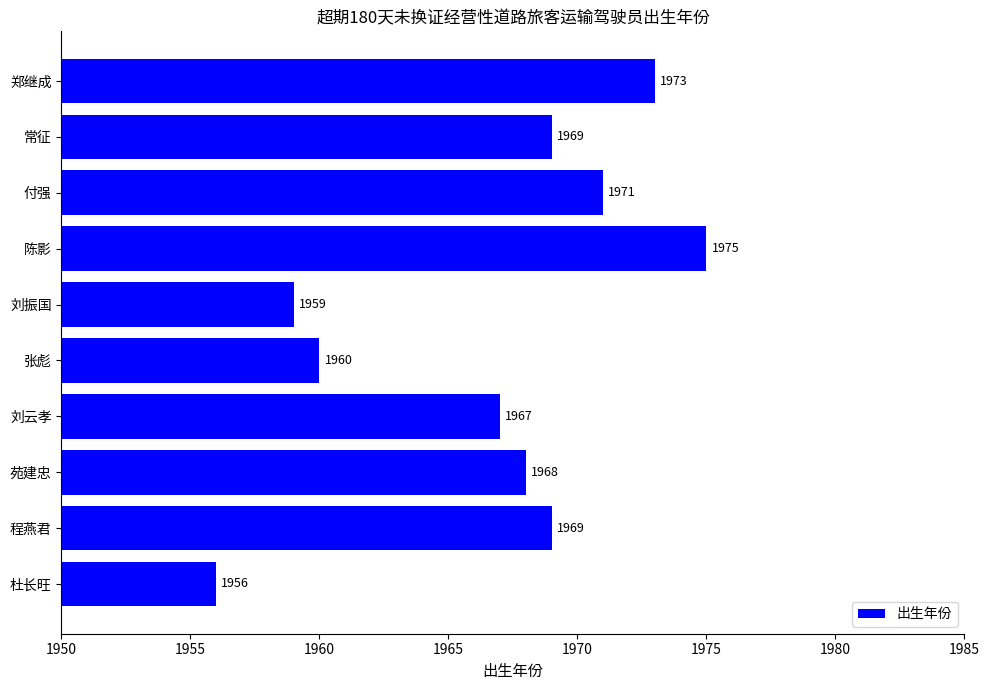

True or false: the data shows 3179 at 程燕君.

False